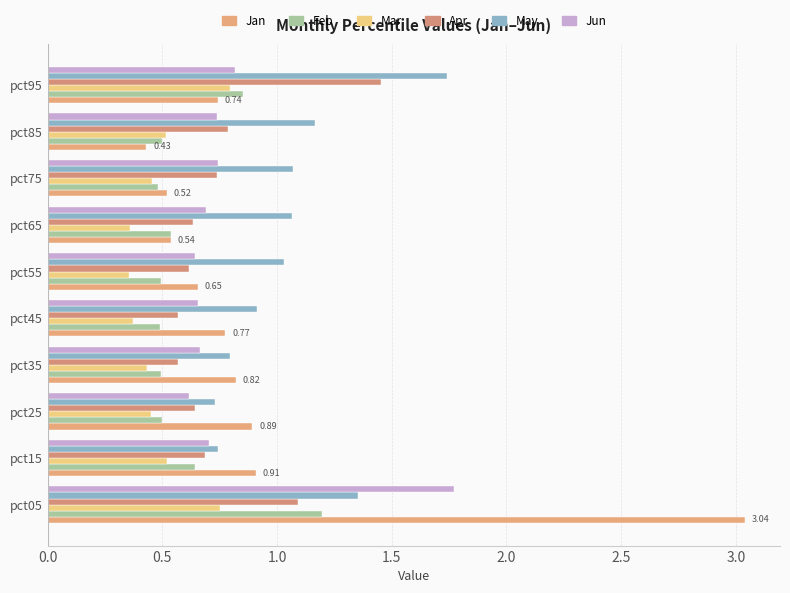

At which label does Jan reach its minimum?

pct85